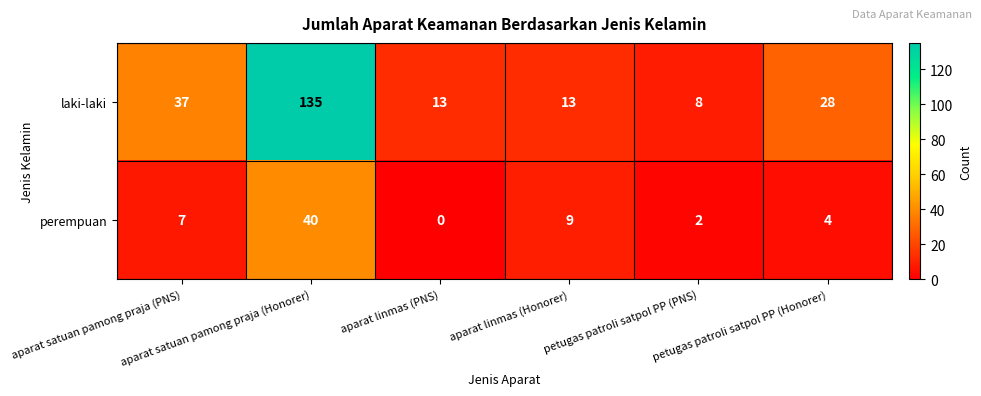

What is the highest value of the perempuan series?

40